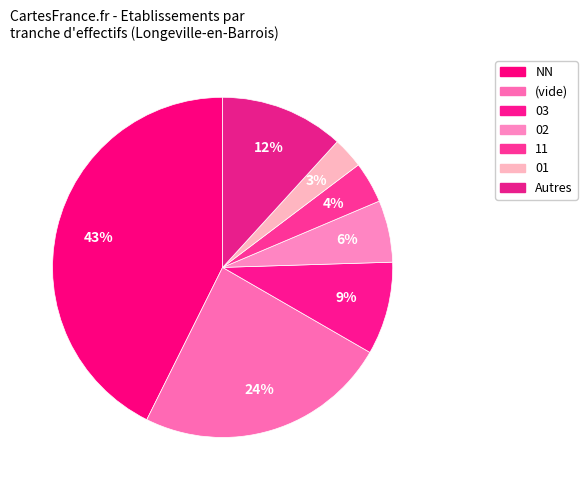

How many slices are in this pie chart?

7